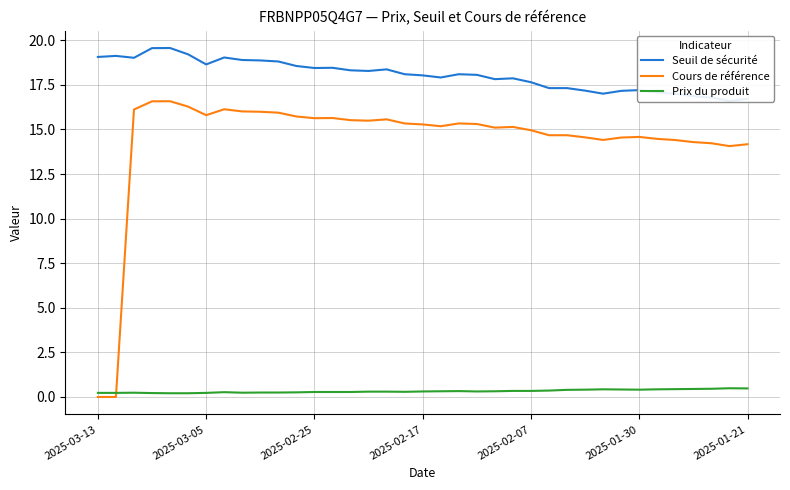

Which series ends up on top after the final intersection of Cours de référence and Prix du produit?

Cours de référence